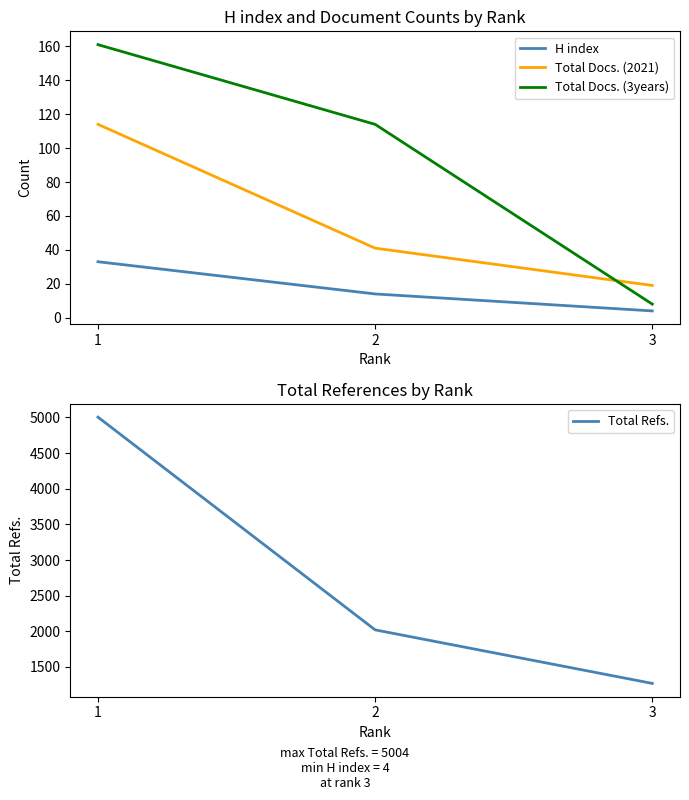

What is the value of the H index point at the 1st from the left?

33